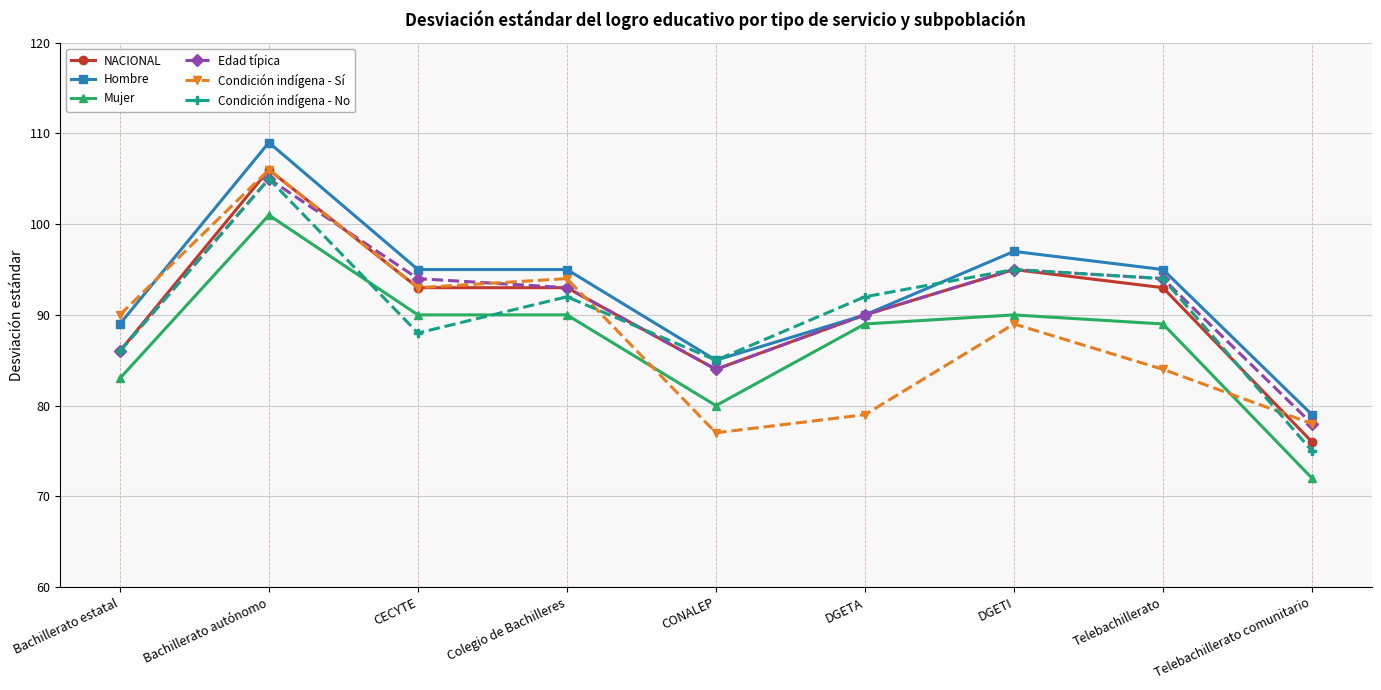

How many intersections are there between Mujer and Condición indígena - No?

2